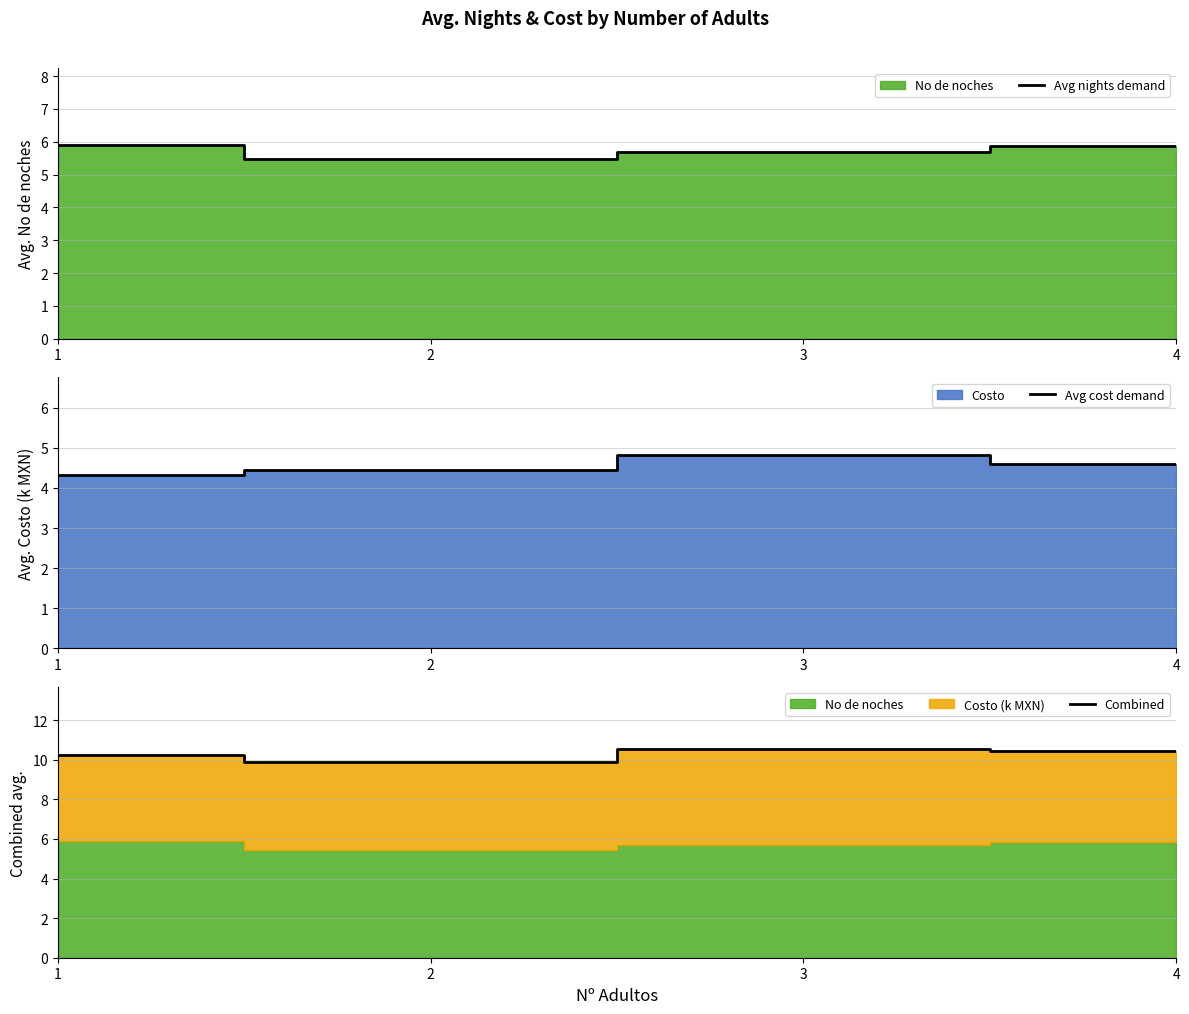

Does the chart have visible grid lines?

Yes